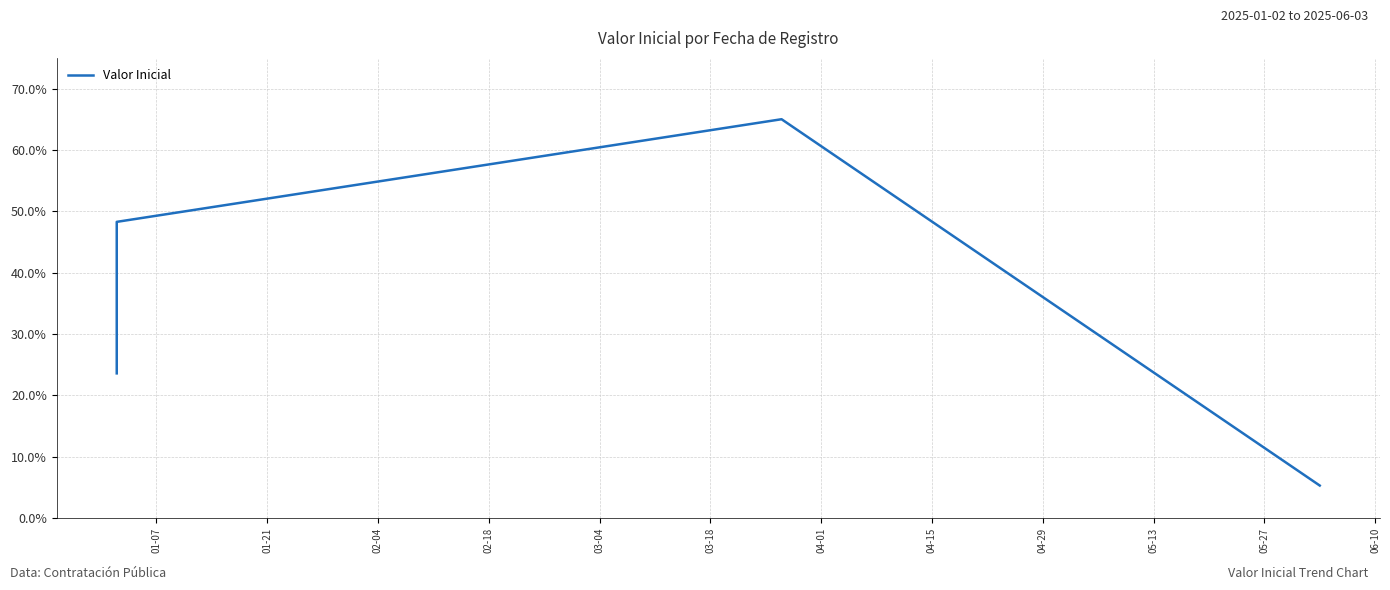

What is the label of the 3rd point from the right?

01-21